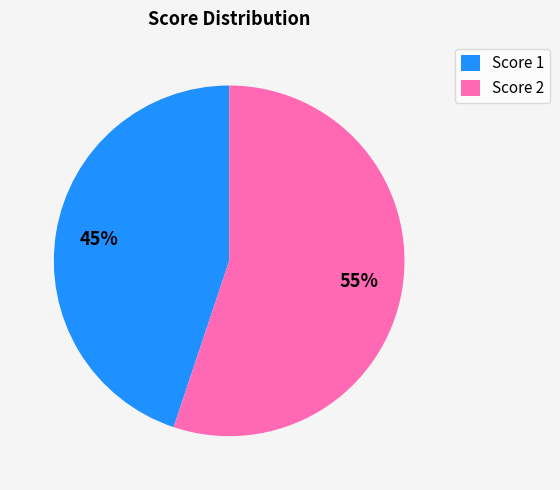

Do Score 1 and Score 2 together represent more than half of the pie?

Yes